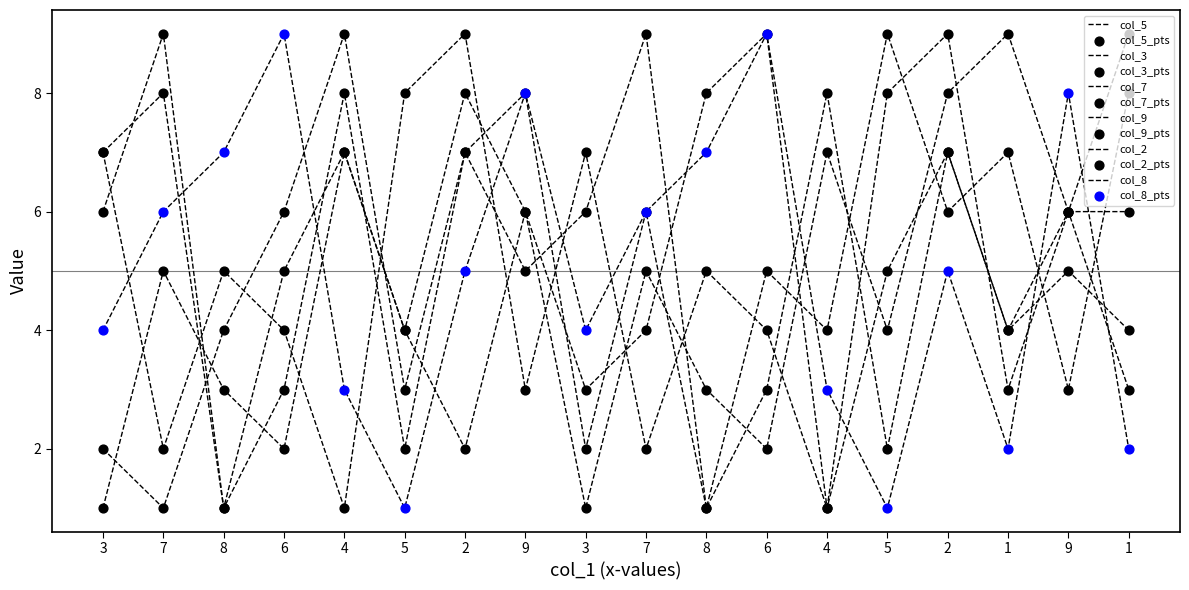

At how many categories does at least one series exceed 3?

18